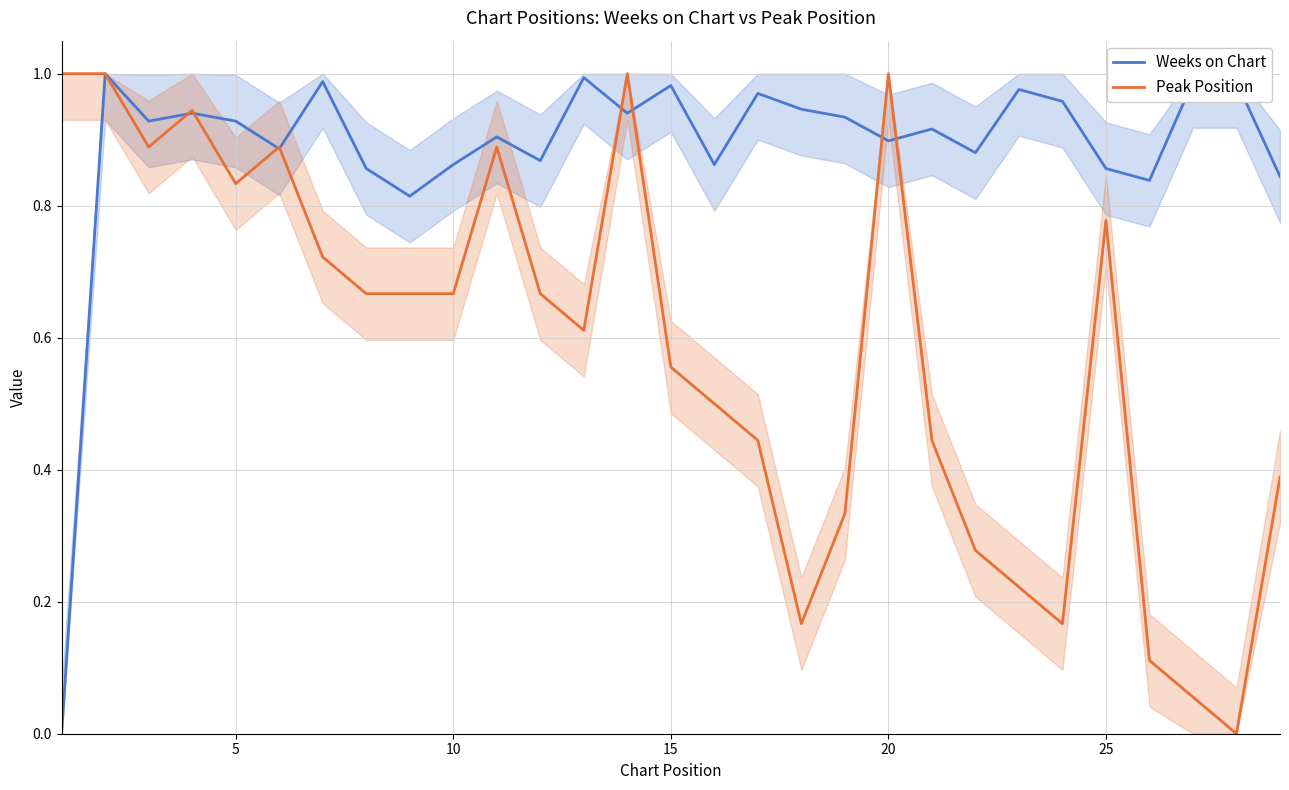

What are all the series names shown in the legend?

Weeks on Chart, Peak Position